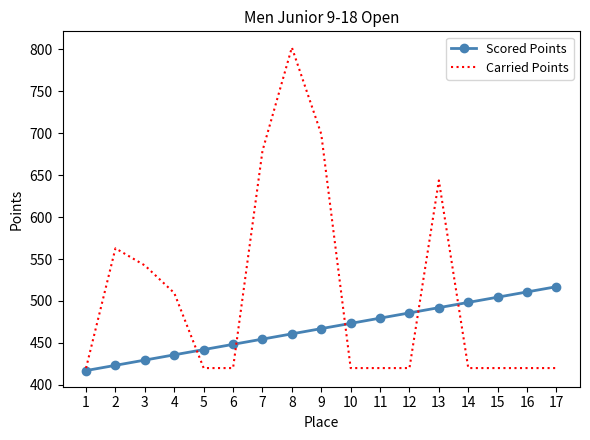

True or false: Scored Points has a value of 340.5 at 17.

False